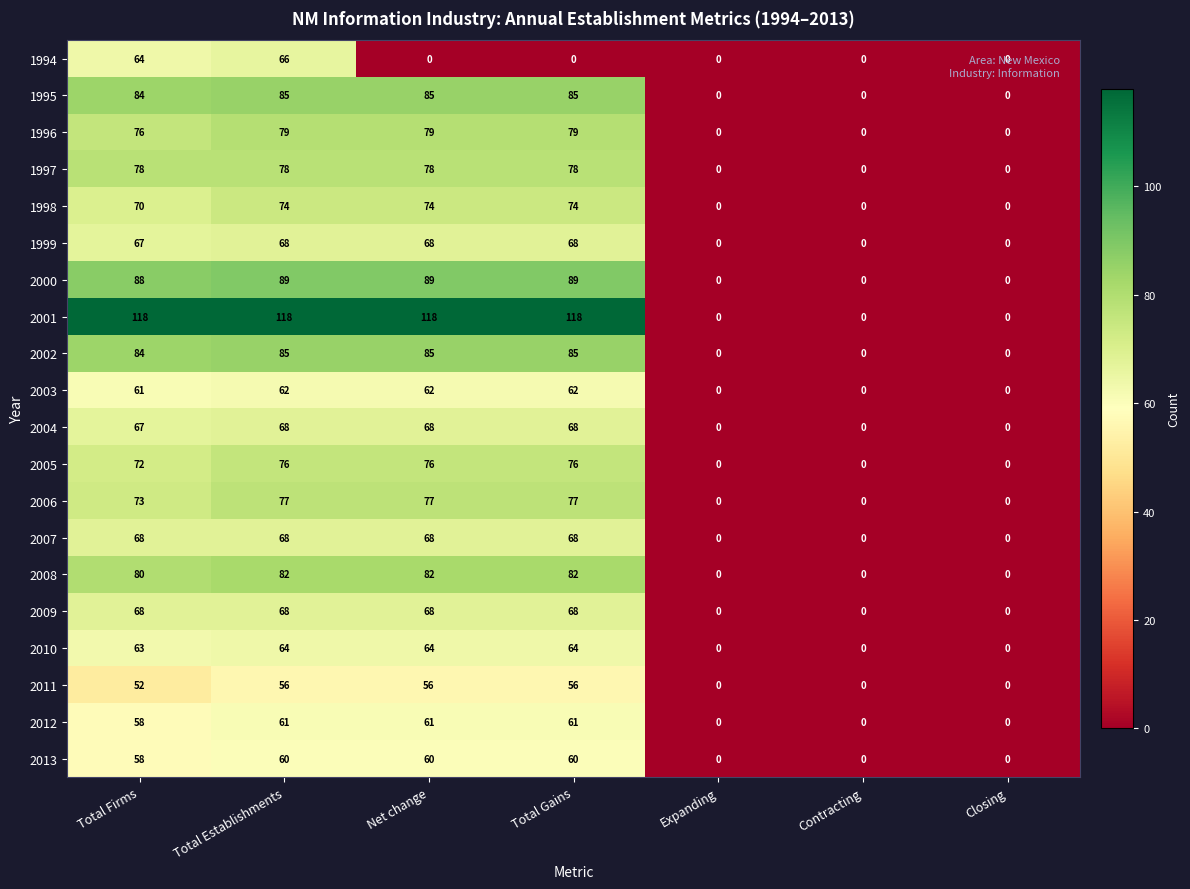

How many data points does each series have?

7